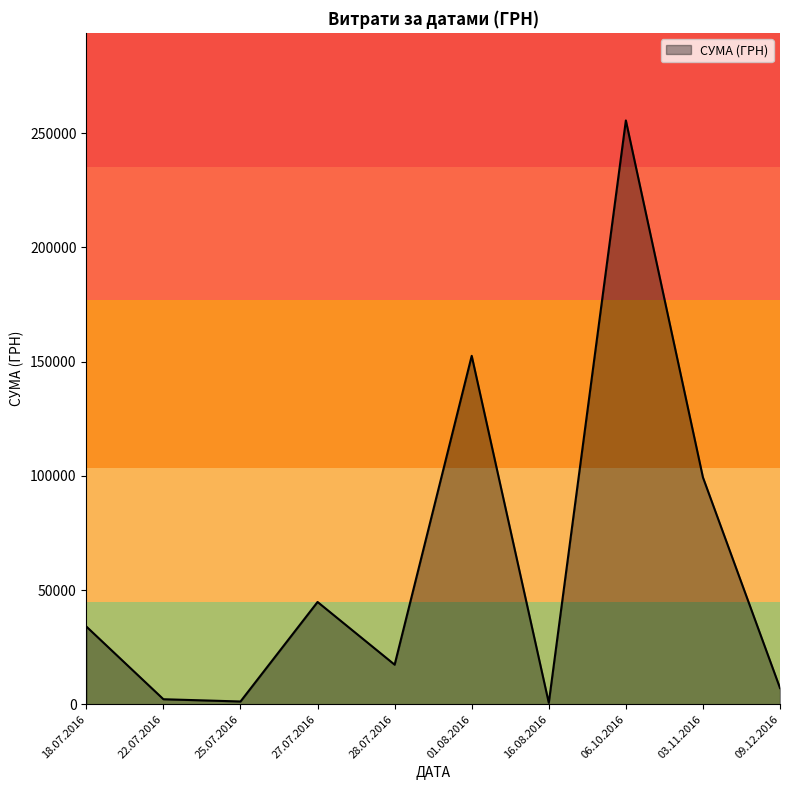

The value at 18.07.2016 is 34009.0. True or false?

True